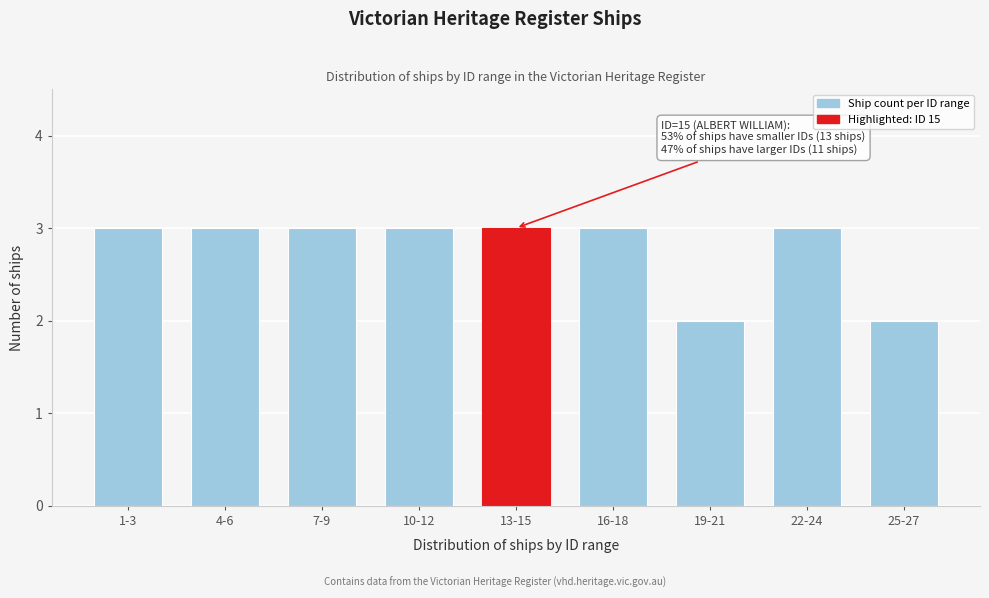

Reading left to right, what are all the values shown in this chart?

1-3=3	4-6=3	7-9=3	10-12=3	13-15=3	16-18=3	19-21=2	22-24=3	25-27=2